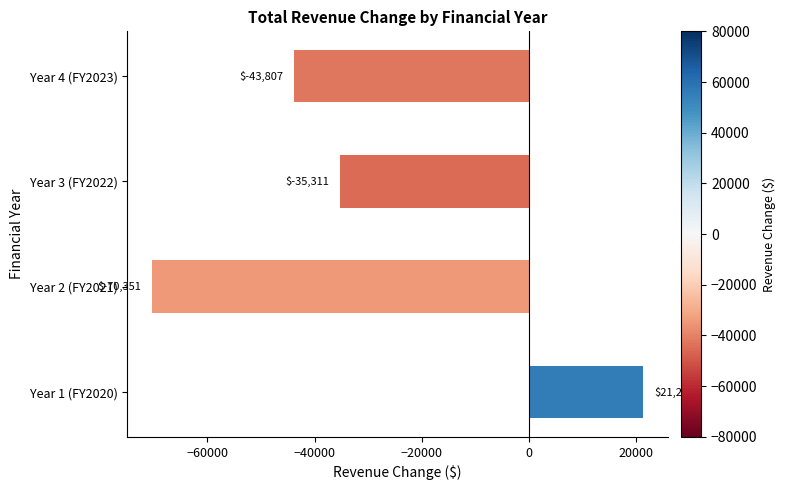

Which label corresponds to the smallest value in the chart?

Year 2 (FY2021)